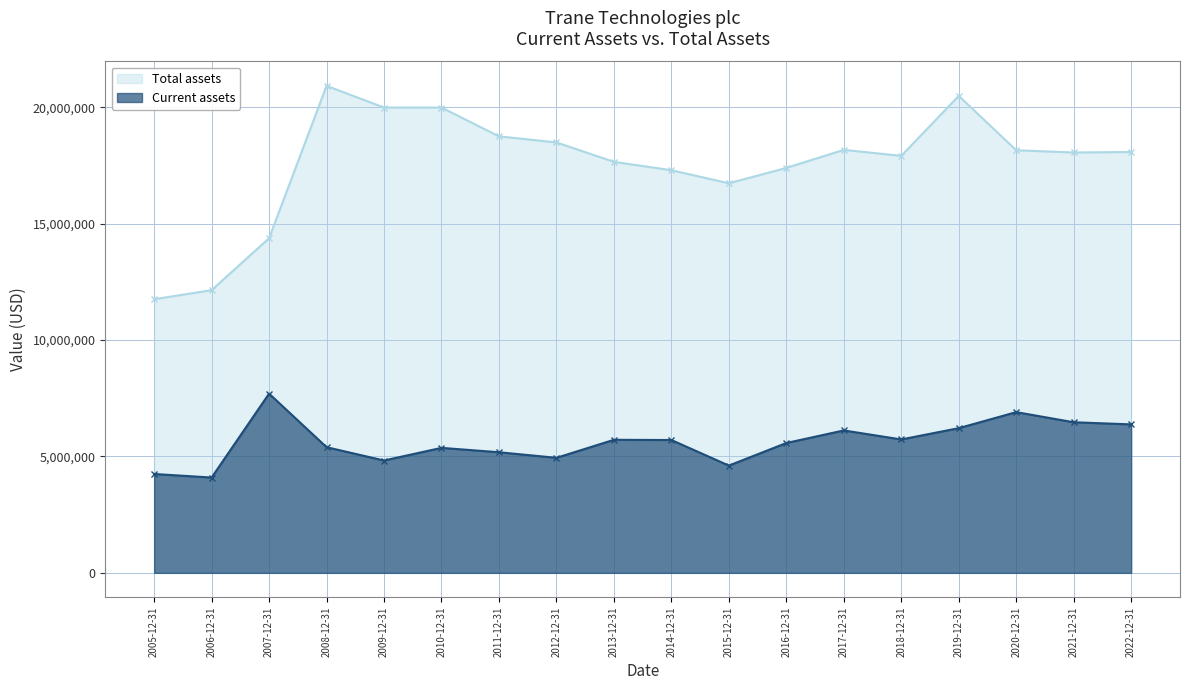

Which series has the largest total across all categories?

Total assets